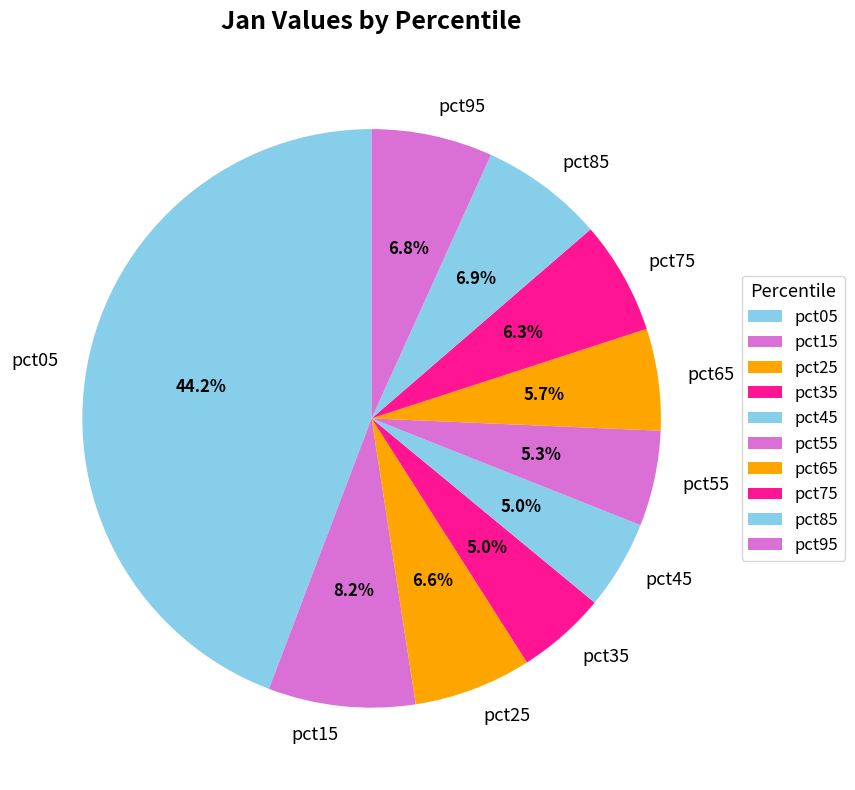

How many segments does this pie chart have?

10